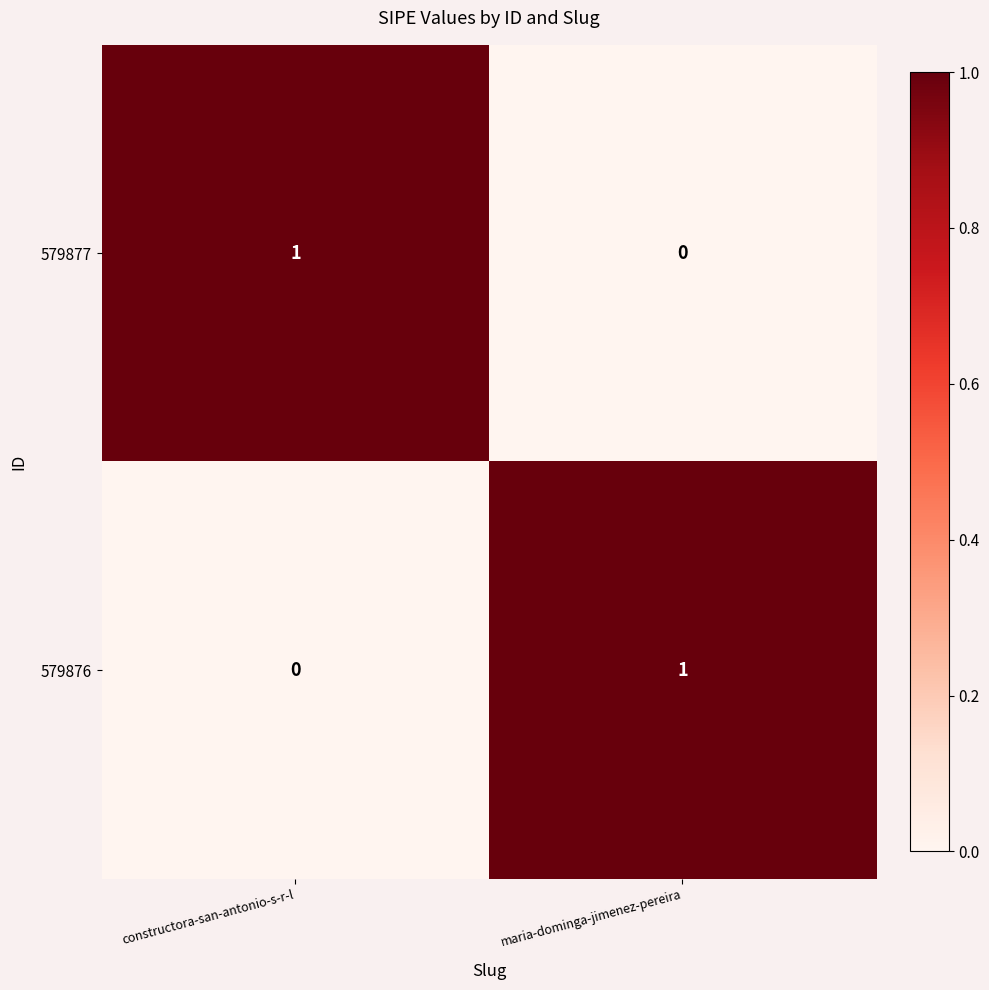

Count the number of categories in the chart.

2